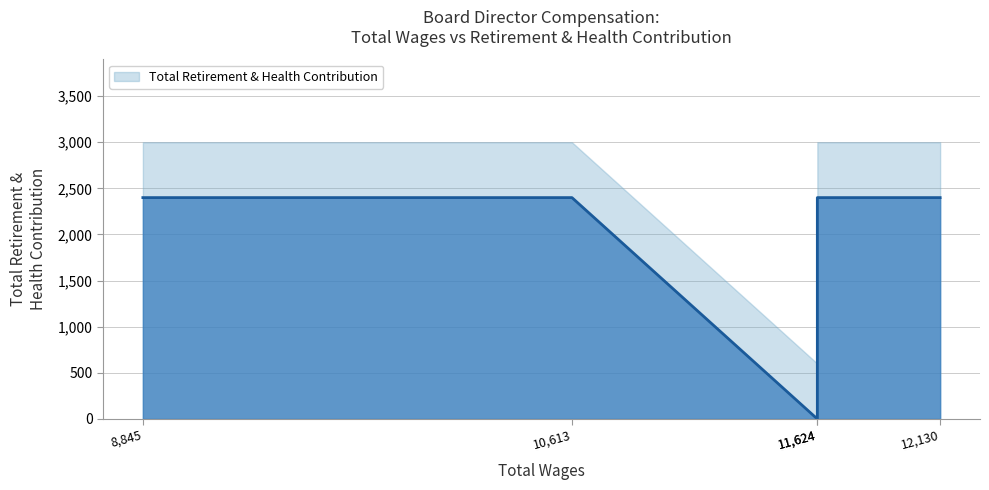

True or false: the data has more than 1 interior local peaks.

False